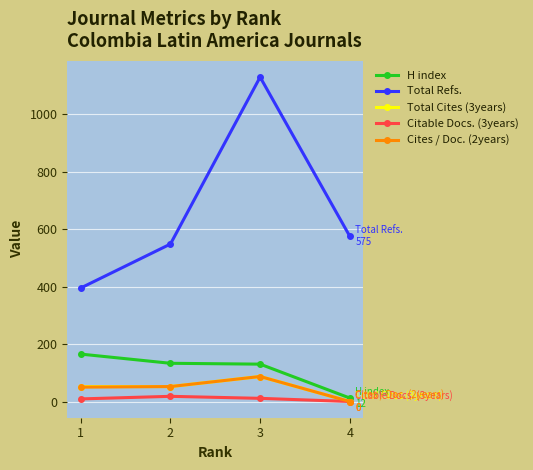

At which category is the sum across all series the highest?

3